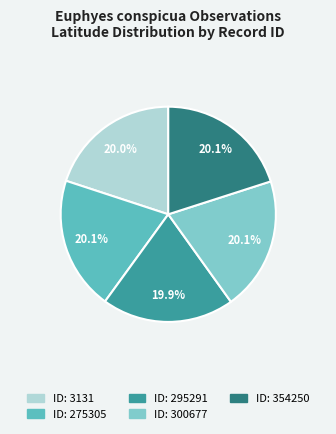

Does any single category account for the majority?

No